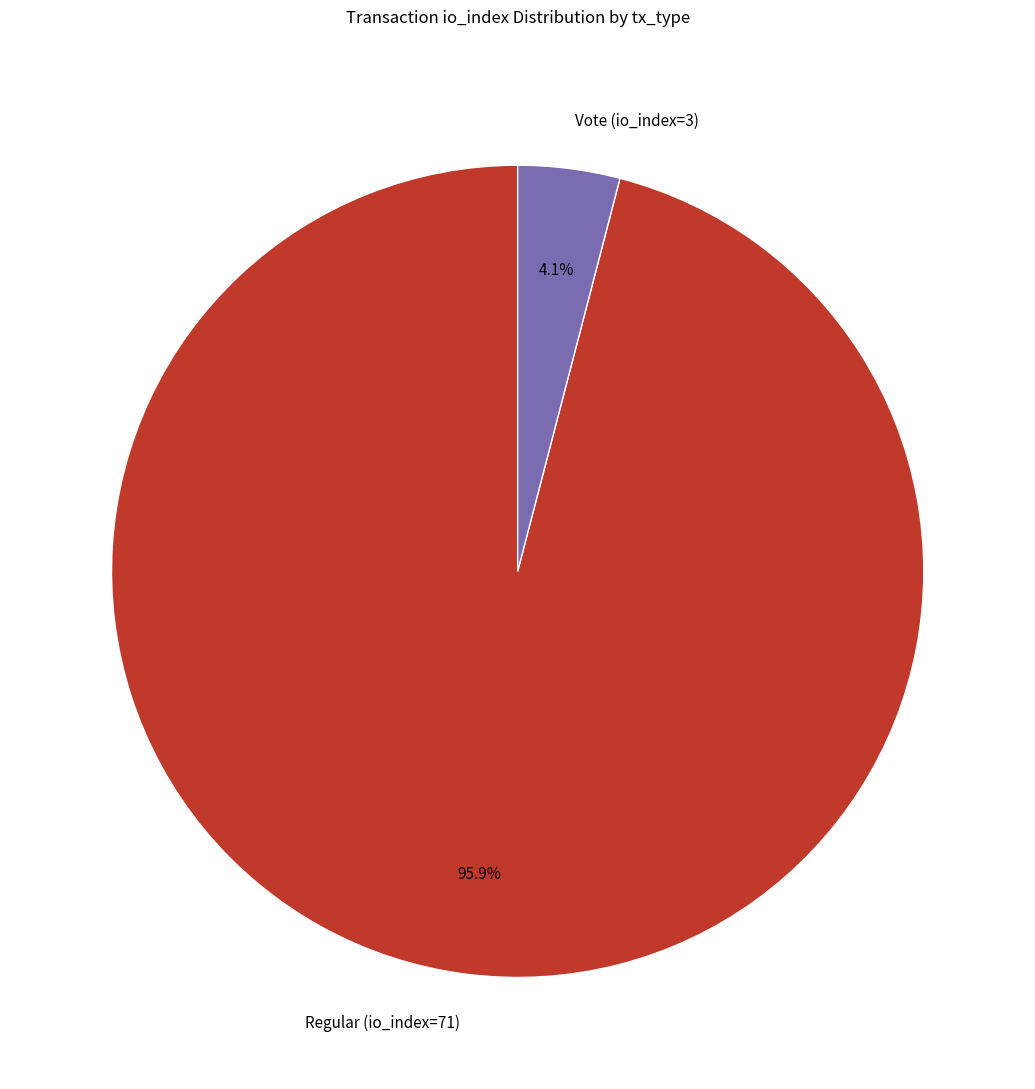

To the nearest percent, what is the difference between the Vote (io_index=3) and Regular (io_index=71) slice percentages?

92%